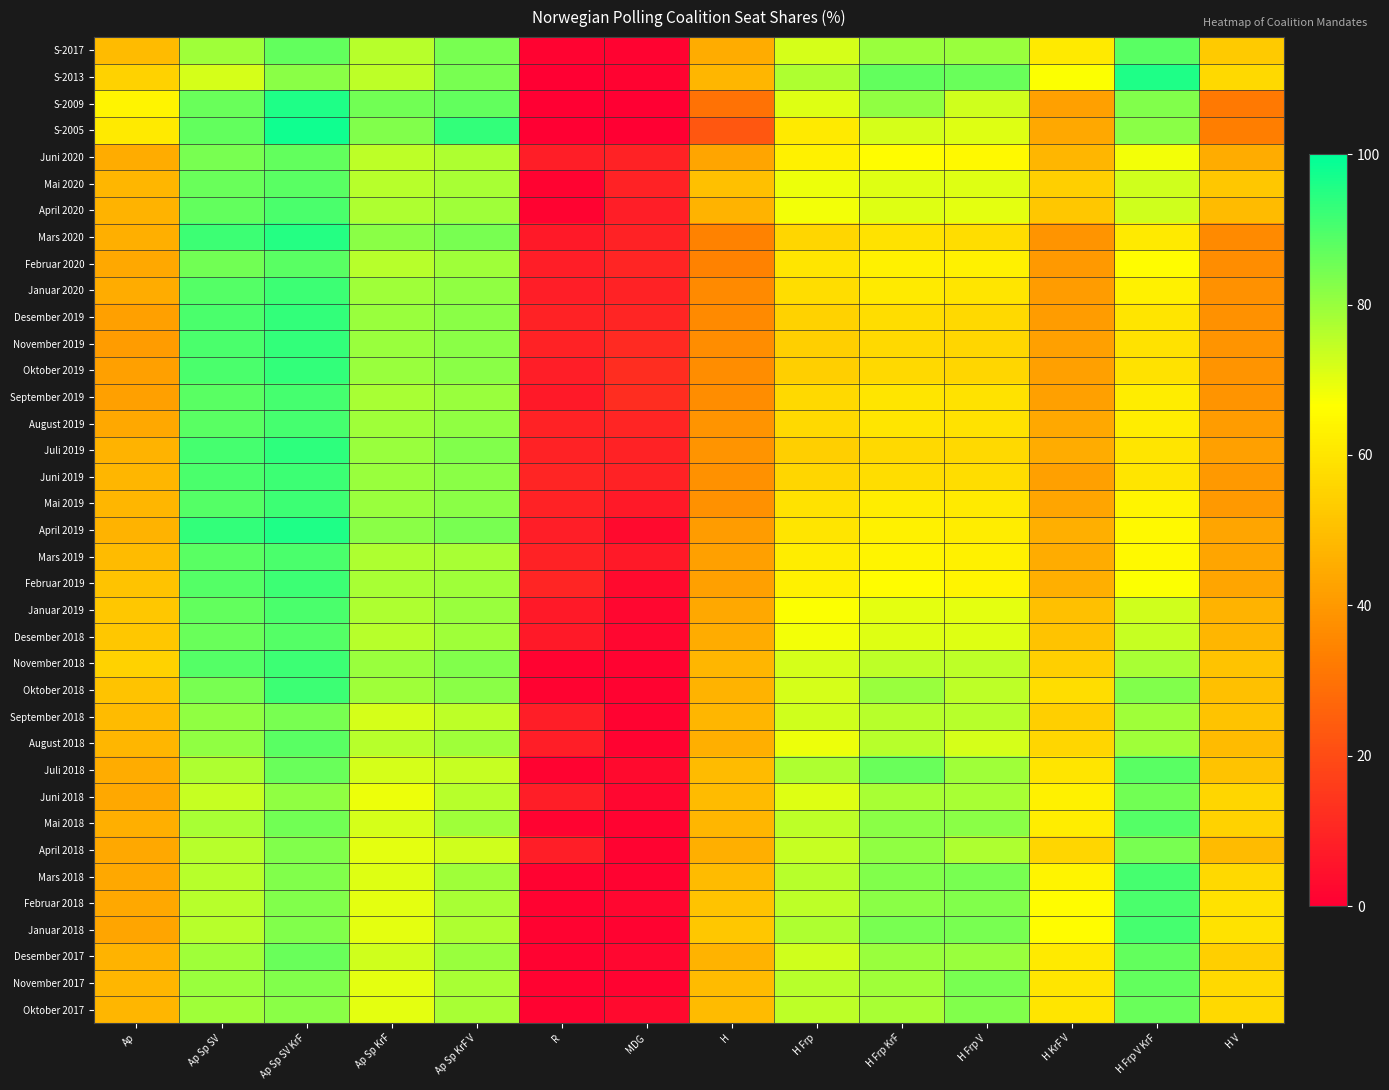

Reading right to left, list all the values displayed in this chart.

S-2017: H V=53	H Frp V KrF=88	H KrF V=61	H Frp V=80	H Frp KrF=80	H Frp=72	H=45	MDG=1	R=1	Ap Sp KrF V=84	Ap Sp KrF=76	Ap Sp SV KrF=87	Ap Sp SV=79	Ap=49
S-2013: H V=57	H Frp V KrF=96	H KrF V=67	H Frp V=86	H Frp KrF=87	H Frp=77	H=48	MDG=1	R=0	Ap Sp KrF V=84	Ap Sp KrF=75	Ap Sp SV KrF=82	Ap Sp SV=72	Ap=55
S-2009: H V=32	H Frp V KrF=83	H KrF V=42	H Frp V=73	H Frp KrF=81	H Frp=71	H=30	MDG=0	R=0	Ap Sp KrF V=87	Ap Sp KrF=85	Ap Sp SV KrF=96	Ap Sp SV=86	Ap=64
S-2005: H V=33	H Frp V KrF=82	H KrF V=44	H Frp V=71	H Frp KrF=72	H Frp=61	H=23	MDG=0	R=0	Ap Sp KrF V=93	Ap Sp KrF=83	Ap Sp SV KrF=98	Ap Sp SV=87	Ap=61
Juni 2020: H V=45	H Frp V KrF=68	H KrF V=48	H Frp V=65	H Frp KrF=66	H Frp=63	H=43	MDG=9	R=8	Ap Sp KrF V=77	Ap Sp KrF=75	Ap Sp SV KrF=87	Ap Sp SV=84	Ap=45
Mai 2020: H V=52	H Frp V KrF=73	H KrF V=54	H Frp V=71	H Frp KrF=71	H Frp=69	H=50	MDG=9	R=1	Ap Sp KrF V=78	Ap Sp KrF=76	Ap Sp SV KrF=88	Ap Sp SV=86	Ap=48
April 2020: H V=49	H Frp V KrF=73	H KrF V=52	H Frp V=70	H Frp KrF=71	H Frp=68	H=47	MDG=8	R=1	Ap Sp KrF V=79	Ap Sp KrF=77	Ap Sp SV KrF=90	Ap Sp SV=87	Ap=47
Mars 2020: H V=36	H Frp V KrF=61	H KrF V=39	H Frp V=58	H Frp KrF=59	H Frp=56	H=34	MDG=9	R=7	Ap Sp KrF V=84	Ap Sp KrF=82	Ap Sp SV KrF=95	Ap Sp SV=92	Ap=46
Februar 2020: H V=37	H Frp V KrF=66	H KrF V=40	H Frp V=63	H Frp KrF=63	H Frp=60	H=34	MDG=10	R=8	Ap Sp KrF V=79	Ap Sp KrF=76	Ap Sp SV KrF=88	Ap Sp SV=85	Ap=44
Januar 2020: H V=38	H Frp V KrF=63	H KrF V=41	H Frp V=60	H Frp KrF=61	H Frp=58	H=36	MDG=9	R=8	Ap Sp KrF V=81	Ap Sp KrF=79	Ap Sp SV KrF=92	Ap Sp SV=89	Ap=45
Desember 2019: H V=38	H Frp V KrF=60	H KrF V=41	H Frp V=57	H Frp KrF=58	H Frp=55	H=36	MDG=10	R=9	Ap Sp KrF V=82	Ap Sp KrF=80	Ap Sp SV KrF=93	Ap Sp SV=90	Ap=42
November 2019: H V=39	H Frp V KrF=59	H KrF V=42	H Frp V=56	H Frp KrF=57	H Frp=54	H=37	MDG=11	R=9	Ap Sp KrF V=82	Ap Sp KrF=80	Ap Sp SV KrF=93	Ap Sp SV=90	Ap=41
Oktober 2019: H V=39	H Frp V KrF=59	H KrF V=42	H Frp V=56	H Frp KrF=57	H Frp=54	H=37	MDG=12	R=8	Ap Sp KrF V=82	Ap Sp KrF=80	Ap Sp SV KrF=93	Ap Sp SV=90	Ap=42
September 2019: H V=39	H Frp V KrF=62	H KrF V=42	H Frp V=59	H Frp KrF=60	H Frp=57	H=37	MDG=12	R=7	Ap Sp KrF V=80	Ap Sp KrF=78	Ap Sp SV KrF=91	Ap Sp SV=88	Ap=42
August 2019: H V=41	H Frp V KrF=62	H KrF V=44	H Frp V=59	H Frp KrF=60	H Frp=57	H=39	MDG=10	R=9	Ap Sp KrF V=81	Ap Sp KrF=79	Ap Sp SV KrF=91	Ap Sp SV=88	Ap=44
Juli 2019: H V=42	H Frp V KrF=60	H KrF V=45	H Frp V=57	H Frp KrF=57	H Frp=54	H=39	MDG=9	R=9	Ap Sp KrF V=83	Ap Sp KrF=80	Ap Sp SV KrF=94	Ap Sp SV=91	Ap=47
Juni 2019: H V=40	H Frp V KrF=60	H KrF V=42	H Frp V=58	H Frp KrF=58	H Frp=56	H=38	MDG=9	R=10	Ap Sp KrF V=82	Ap Sp KrF=80	Ap Sp SV KrF=92	Ap Sp SV=90	Ap=48
Mai 2019: H V=40	H Frp V KrF=64	H KrF V=43	H Frp V=61	H Frp KrF=62	H Frp=59	H=38	MDG=7	R=9	Ap Sp KrF V=82	Ap Sp KrF=80	Ap Sp SV KrF=92	Ap Sp SV=89	Ap=48
April 2019: H V=43	H Frp V KrF=65	H KrF V=46	H Frp V=62	H Frp KrF=63	H Frp=60	H=41	MDG=3	R=8	Ap Sp KrF V=84	Ap Sp KrF=82	Ap Sp SV KrF=96	Ap Sp SV=93	Ap=47
Mars 2019: H V=43	H Frp V KrF=65	H KrF V=45	H Frp V=63	H Frp KrF=64	H Frp=62	H=42	MDG=7	R=9	Ap Sp KrF V=78	Ap Sp KrF=77	Ap Sp SV KrF=90	Ap Sp SV=88	Ap=49
Februar 2019: H V=43	H Frp V KrF=67	H KrF V=46	H Frp V=64	H Frp KrF=66	H Frp=63	H=42	MDG=3	R=10	Ap Sp KrF V=79	Ap Sp KrF=78	Ap Sp SV KrF=92	Ap Sp SV=89	Ap=51
Januar 2019: H V=47	H Frp V KrF=73	H KrF V=50	H Frp V=70	H Frp KrF=70	H Frp=67	H=44	MDG=2	R=7	Ap Sp KrF V=80	Ap Sp KrF=77	Ap Sp SV KrF=90	Ap Sp SV=87	Ap=52
Desember 2018: H V=48	H Frp V KrF=74	H KrF V=51	H Frp V=71	H Frp KrF=71	H Frp=68	H=45	MDG=2	R=7	Ap Sp KrF V=79	Ap Sp KrF=76	Ap Sp SV KrF=89	Ap Sp SV=86	Ap=52
November 2018: H V=51	H Frp V KrF=78	H KrF V=54	H Frp V=75	H Frp KrF=75	H Frp=72	H=48	MDG=1	R=1	Ap Sp KrF V=83	Ap Sp KrF=80	Ap Sp SV KrF=92	Ap Sp SV=89	Ap=55
Oktober 2018: H V=50	H Frp V KrF=83	H KrF V=58	H Frp V=75	H Frp KrF=80	H Frp=72	H=47	MDG=1	R=1	Ap Sp KrF V=82	Ap Sp KrF=79	Ap Sp SV KrF=92	Ap Sp SV=84	Ap=51
September 2018: H V=51	H Frp V KrF=79	H KrF V=54	H Frp V=76	H Frp KrF=76	H Frp=73	H=48	MDG=1	R=8	Ap Sp KrF V=75	Ap Sp KrF=72	Ap Sp SV KrF=84	Ap Sp SV=81	Ap=49
August 2018: H V=49	H Frp V KrF=79	H KrF V=56	H Frp V=72	H Frp KrF=76	H Frp=69	H=46	MDG=1	R=8	Ap Sp KrF V=79	Ap Sp KrF=76	Ap Sp SV KrF=88	Ap Sp SV=81	Ap=48
Juli 2018: H V=51	H Frp V KrF=88	H KrF V=60	H Frp V=79	H Frp KrF=86	H Frp=77	H=49	MDG=3	R=1	Ap Sp KrF V=74	Ap Sp KrF=72	Ap Sp SV KrF=86	Ap Sp SV=77	Ap=45
Juni 2018: H V=56	H Frp V KrF=85	H KrF V=63	H Frp V=78	H Frp KrF=78	H Frp=71	H=49	MDG=2	R=8	Ap Sp KrF V=76	Ap Sp KrF=69	Ap Sp SV KrF=81	Ap Sp SV=74	Ap=44
Mai 2018: H V=55	H Frp V KrF=89	H KrF V=62	H Frp V=82	H Frp KrF=82	H Frp=75	H=48	MDG=1	R=1	Ap Sp KrF V=79	Ap Sp KrF=72	Ap Sp SV KrF=85	Ap Sp SV=78	Ap=46
April 2018: H V=49	H Frp V KrF=84	H KrF V=56	H Frp V=77	H Frp KrF=81	H Frp=74	H=46	MDG=1	R=8	Ap Sp KrF V=73	Ap Sp KrF=70	Ap Sp SV KrF=83	Ap Sp SV=76	Ap=44
Mars 2018: H V=57	H Frp V KrF=91	H KrF V=64	H Frp V=84	H Frp KrF=83	H Frp=76	H=49	MDG=1	R=1	Ap Sp KrF V=79	Ap Sp KrF=71	Ap Sp SV KrF=83	Ap Sp SV=76	Ap=44
Februar 2018: H V=59	H Frp V KrF=90	H KrF V=66	H Frp V=83	H Frp KrF=82	H Frp=75	H=51	MDG=2	R=1	Ap Sp KrF V=78	Ap Sp KrF=70	Ap Sp SV KrF=83	Ap Sp SV=76	Ap=44
Januar 2018: H V=59	H Frp V KrF=91	H KrF V=66	H Frp V=84	H Frp KrF=84	H Frp=77	H=52	MDG=1	R=1	Ap Sp KrF V=77	Ap Sp KrF=70	Ap Sp SV KrF=83	Ap Sp SV=76	Ap=43
Desember 2017: H V=54	H Frp V KrF=87	H KrF V=61	H Frp V=80	H Frp KrF=80	H Frp=73	H=47	MDG=2	R=1	Ap Sp KrF V=80	Ap Sp KrF=73	Ap Sp SV KrF=86	Ap Sp SV=79	Ap=47
November 2017: H V=57	H Frp V KrF=87	H KrF V=60	H Frp V=84	H Frp KrF=79	H Frp=76	H=49	MDG=1	R=1	Ap Sp KrF V=78	Ap Sp KrF=70	Ap Sp SV KrF=83	Ap Sp SV=80	Ap=48
Oktober 2017: H V=57	H Frp V KrF=86	H KrF V=60	H Frp V=83	H Frp KrF=78	H Frp=75	H=49	MDG=3	R=1	Ap Sp KrF V=78	Ap Sp KrF=70	Ap Sp SV KrF=82	Ap Sp SV=79	Ap=48